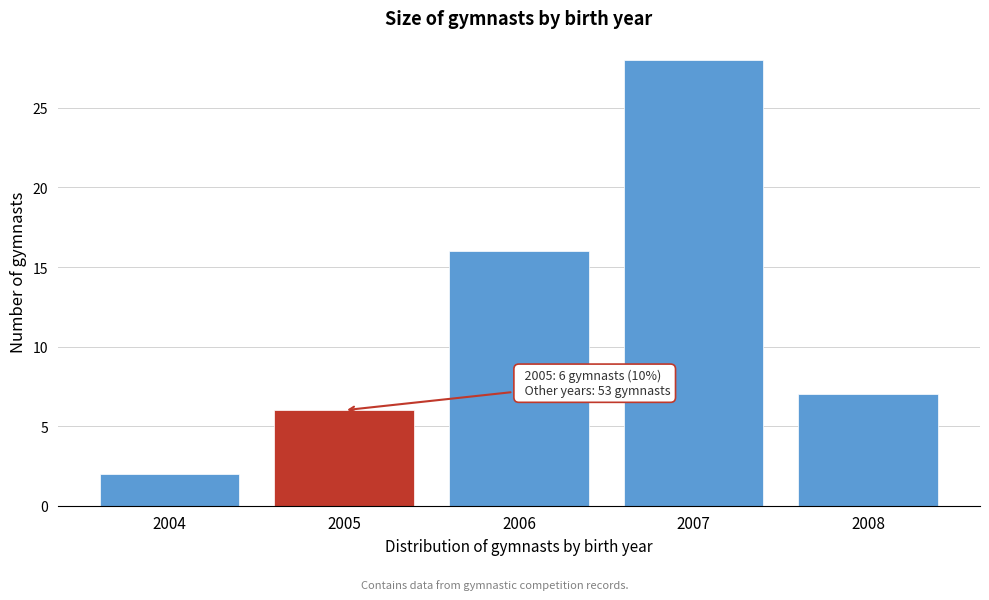

Reading right to left, what are all the values shown in this chart?

7	28	16	6	2